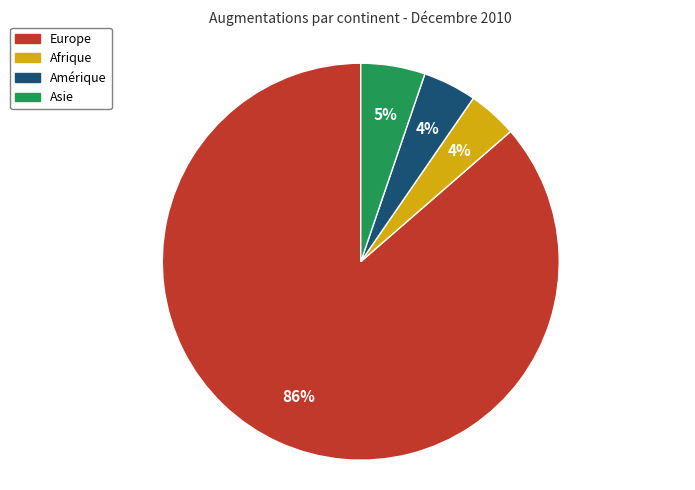

Does any single category account for the majority?

Yes